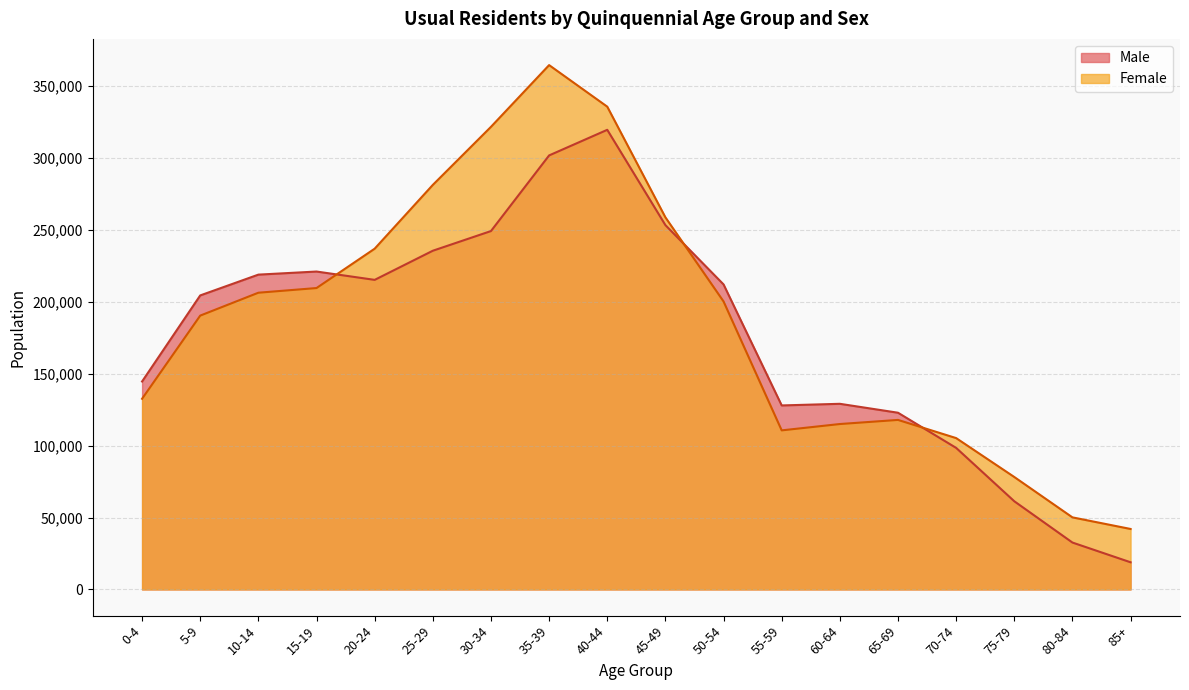

What is the difference between the second highest and second lowest values in the Male series?

269192